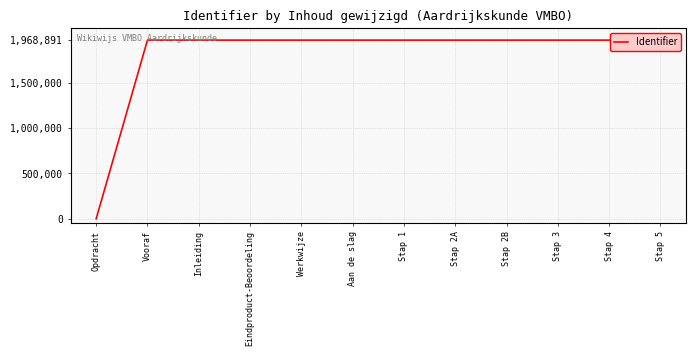

How many values are above zero?

11